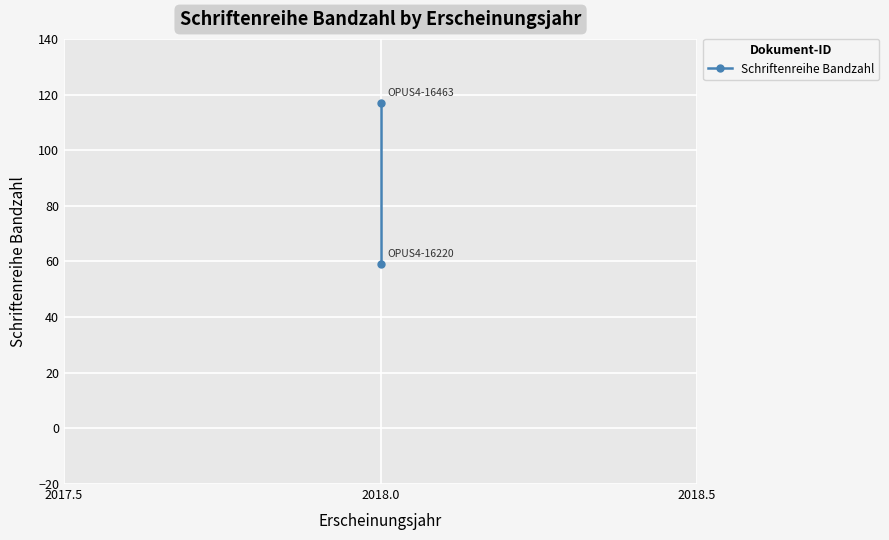

What is the average value?

88